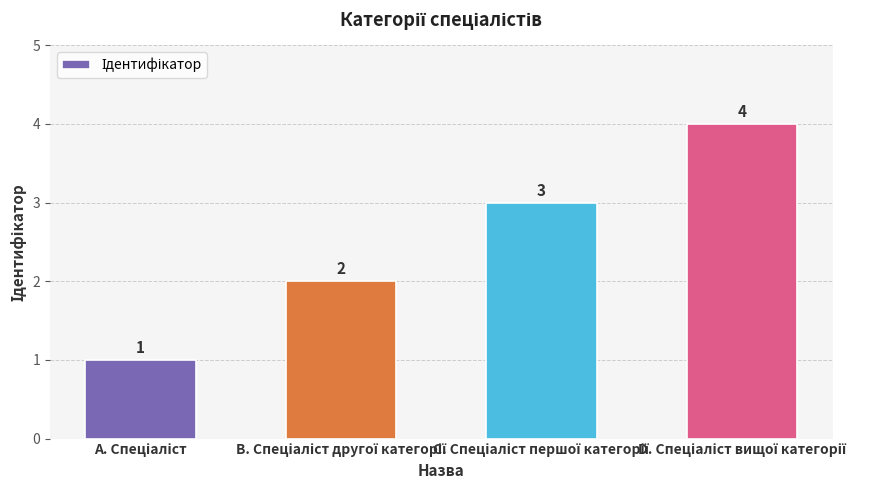

What is the value of the 1st bar from the left?

1